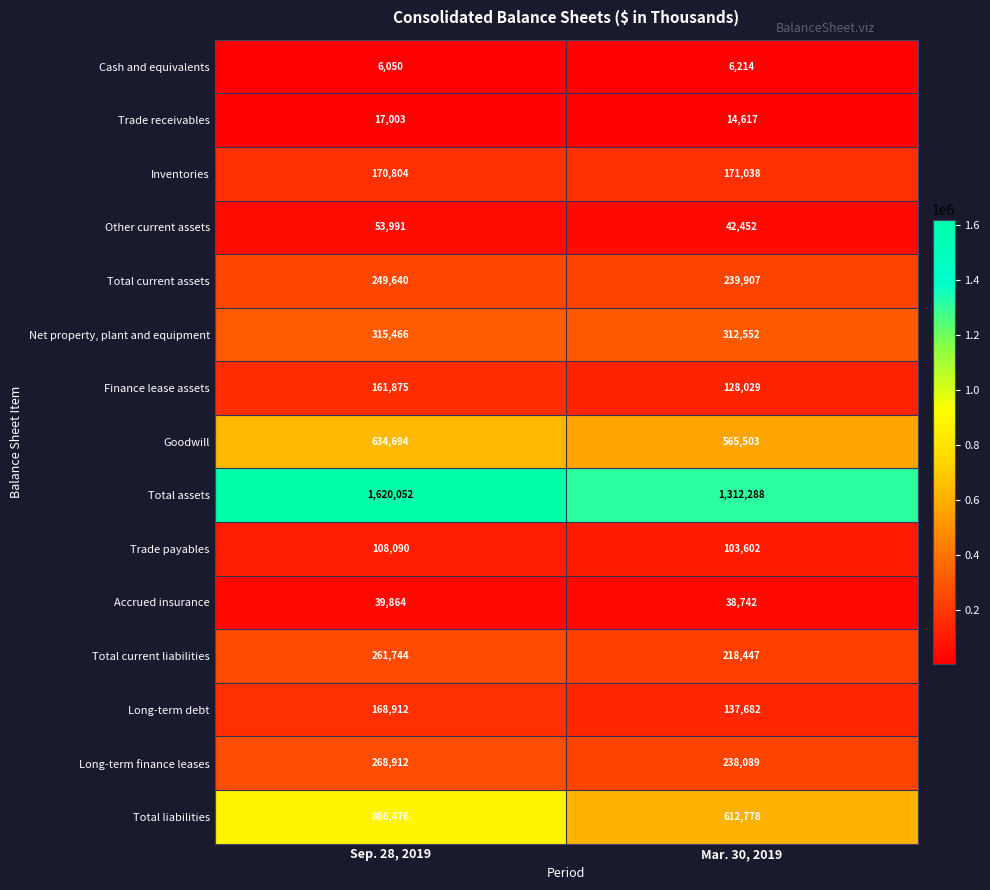

Rank the series at Mar. 30, 2019 from highest to lowest value.

Total assets, Total liabilities, Goodwill, Net property, plant and equipment, Total current assets, Long-term finance leases, Total current liabilities, Inventories, Long-term debt, Finance lease assets, Trade payables, Other current assets, Accrued insurance, Trade receivables, Cash and equivalents